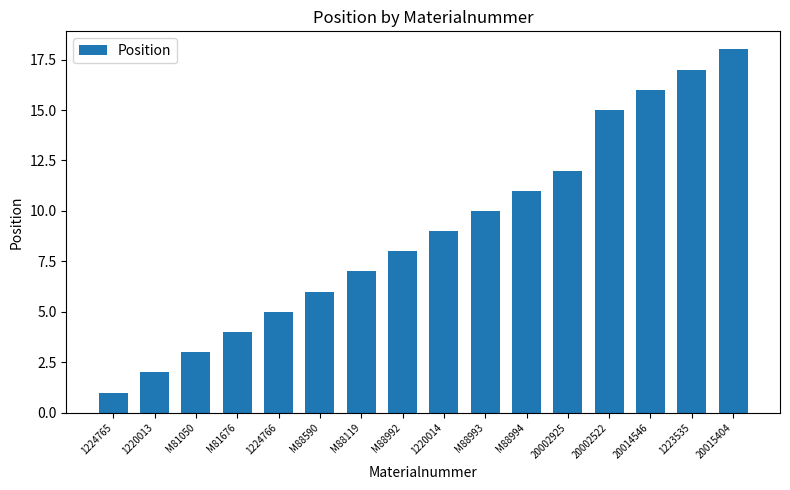

True or false: the data shows 9 at 1220014.

True